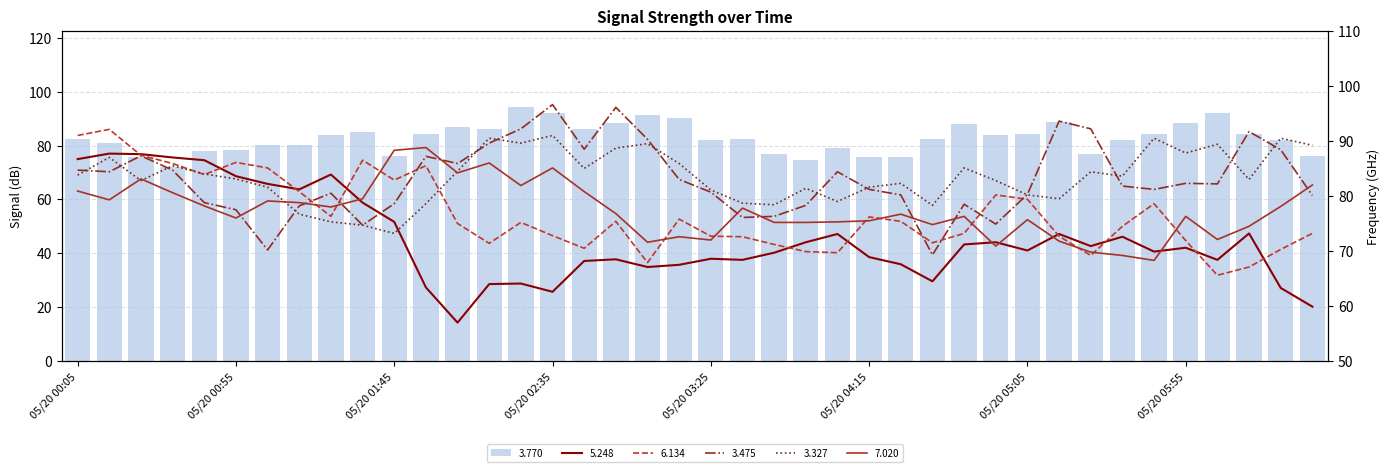

What is the approximate value of 6.134 at 2002/05/20 04:35?

71.5